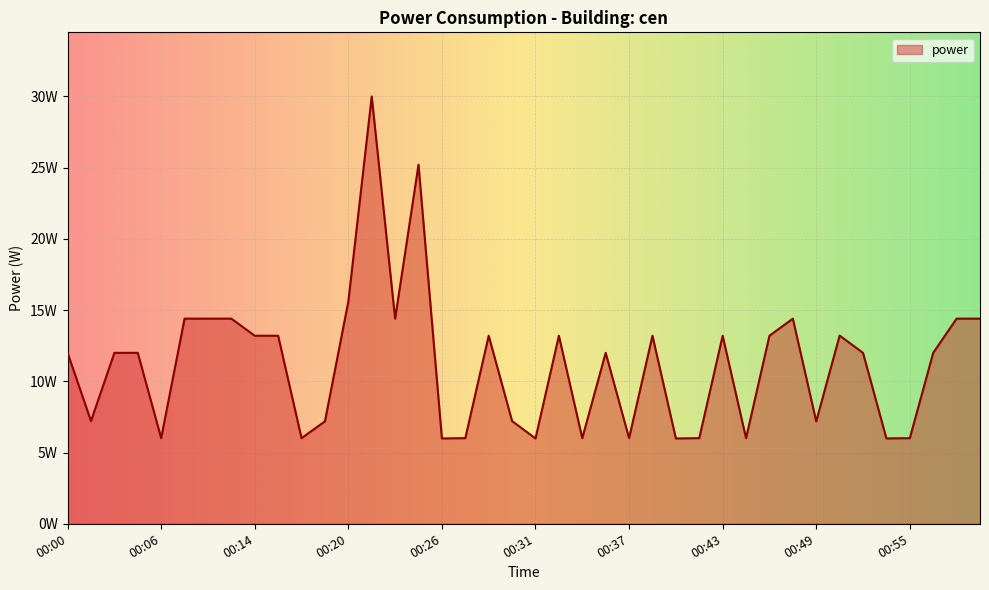

Does the chart have visible grid lines?

Yes